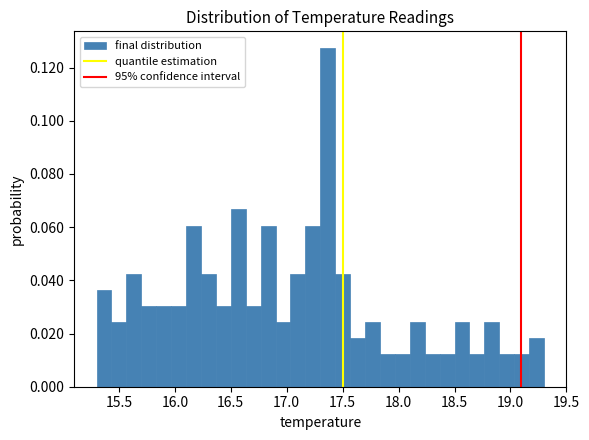

Around what value on the x-axis is the tallest bar? Give the approximate position of its centre, as read against the axis.

17.35